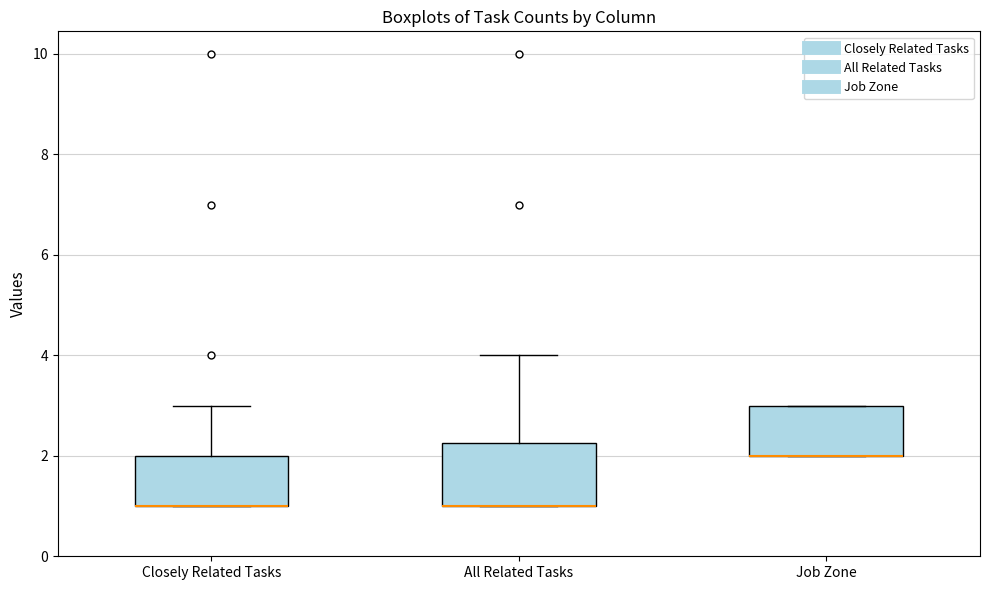

Reading left to right, transcribe this box plot: for each box, give where its median line is, the range the box spans, and where its two whiskers end, as read against the y-axis. The values are not printed on the chart, so give them approximately, as read against the axis.

Closely Related Tasks: median 1.0 (drawn on the box's lower edge), box 1.0 to 2.0, whiskers 1.0 to 3.0
All Related Tasks: median 1.0 (drawn on the box's lower edge), box 1.0 to 2.2, whiskers 1.0 to 4.0
Job Zone: median 2.0 (drawn on the box's lower edge), box 2.0 to 3.0, whiskers 2.0 to 3.0